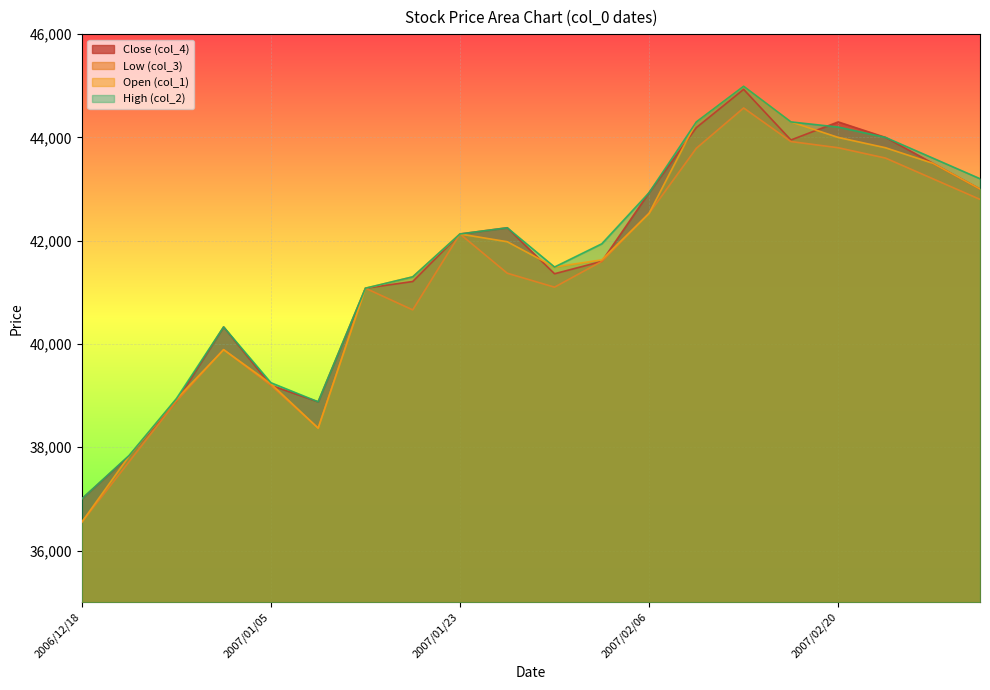

Where is the first local maximum for col_3?

2006/12/29